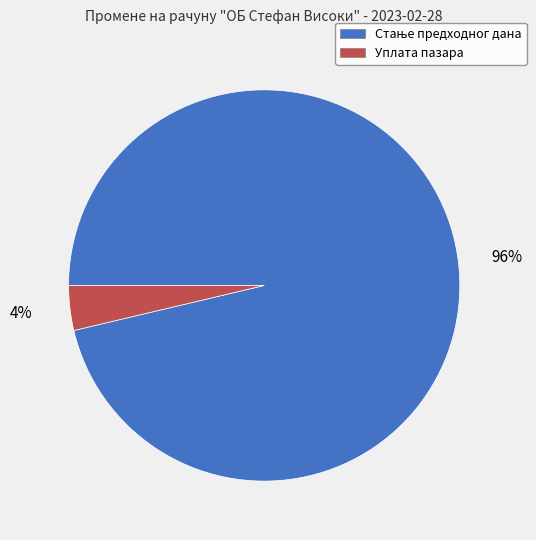

What is the smallest slice in the pie chart?

Уплата пазара